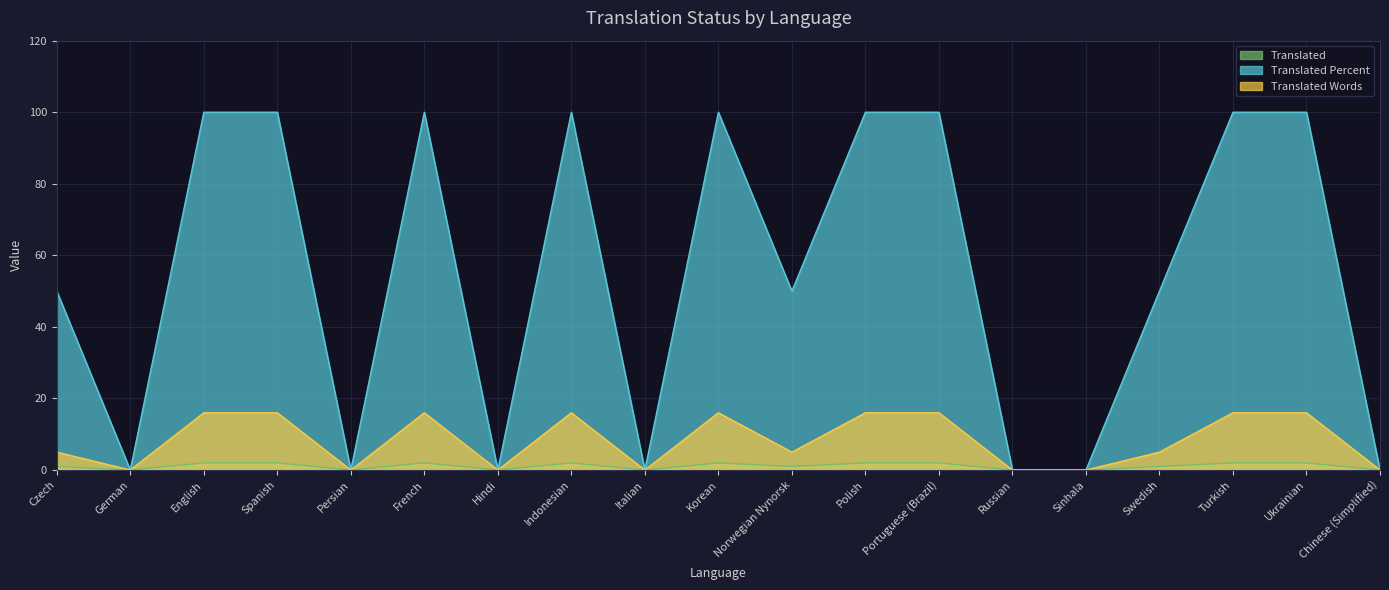

How many data points in Translated Percent are less than 50?

7